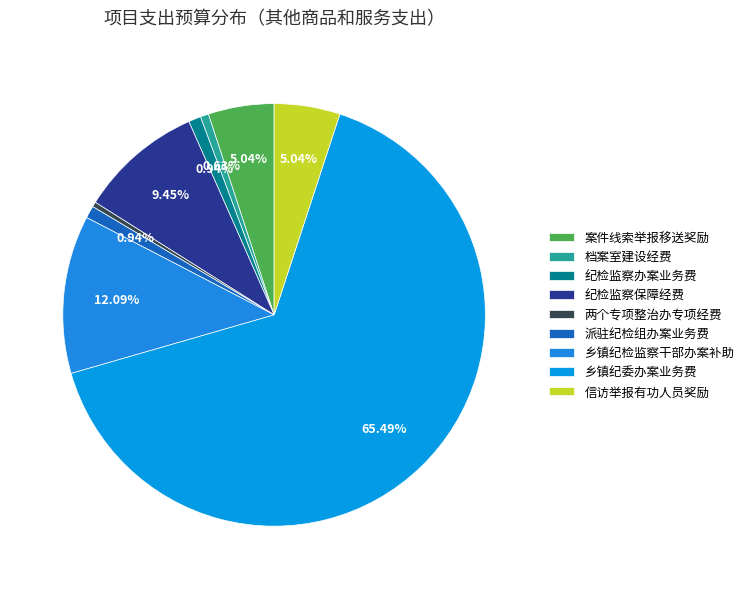

Which has a higher value, 案件线索举报移送奖励 or 纪检监察保障经费?

纪检监察保障经费